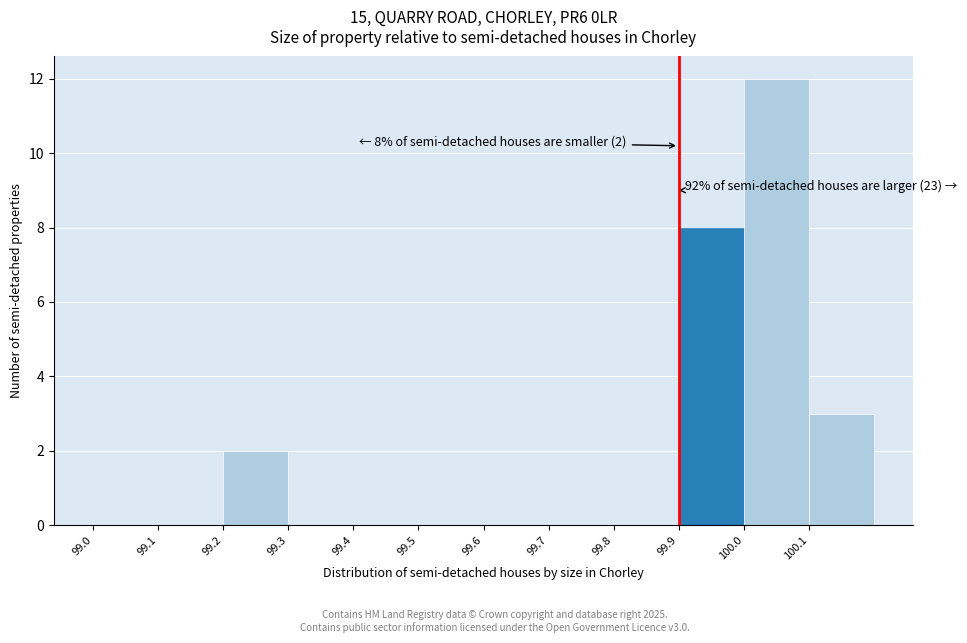

Over which range of the x-axis is the bar tallest?

100.0 to 100.1